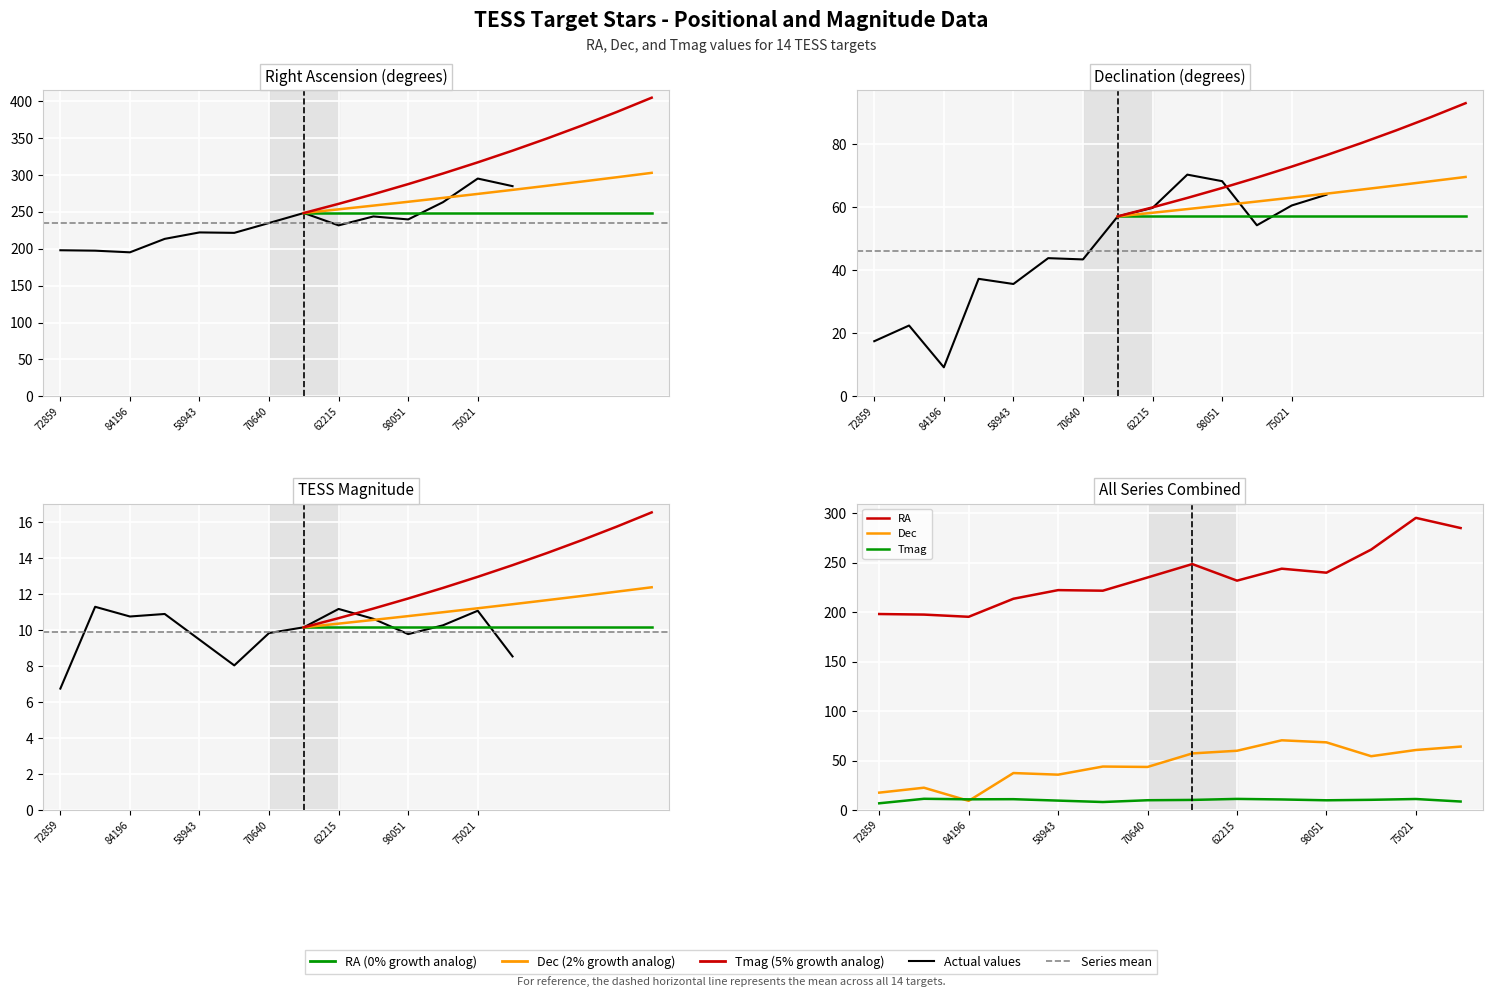

What is the value of the RA point at the 13th from the left?

295.3